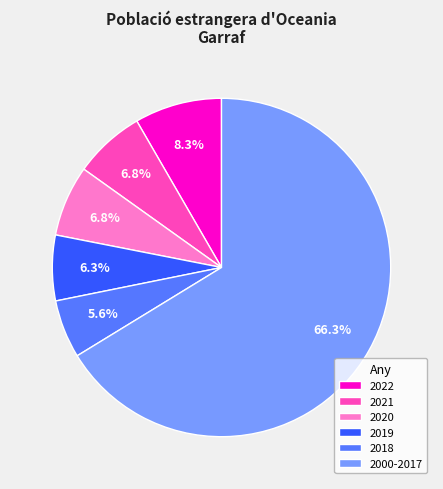

Does any single category account for the majority?

Yes